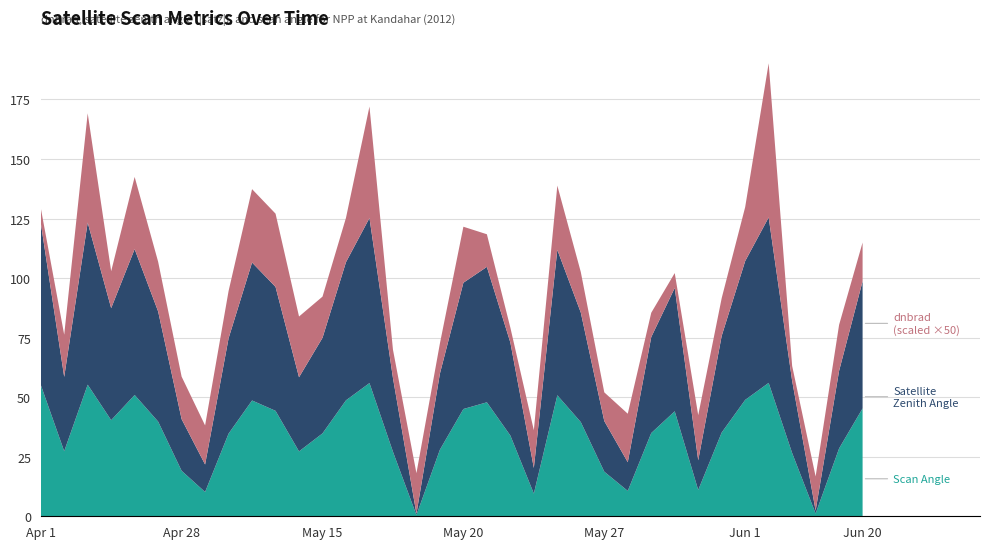

What is the total value across all series at May 27?

52.0